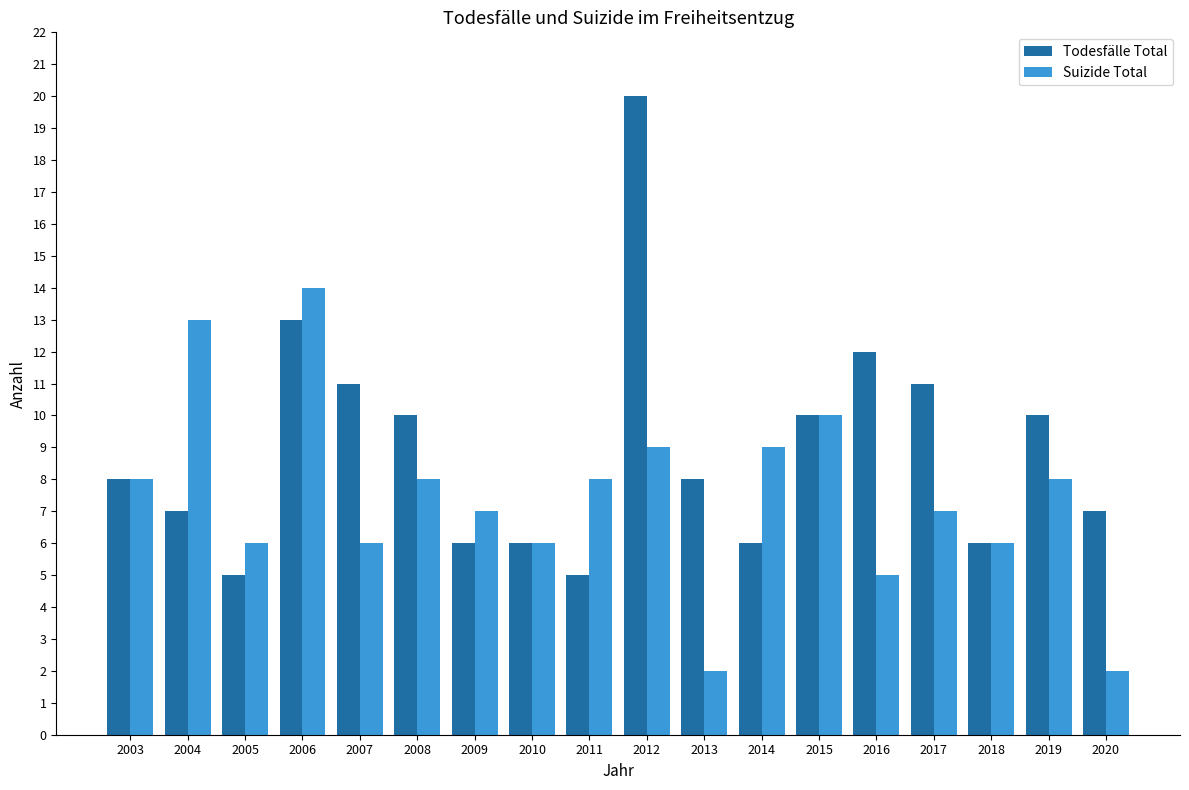

The value of Todesfälle Total at 2004 is 7. True or false?

True